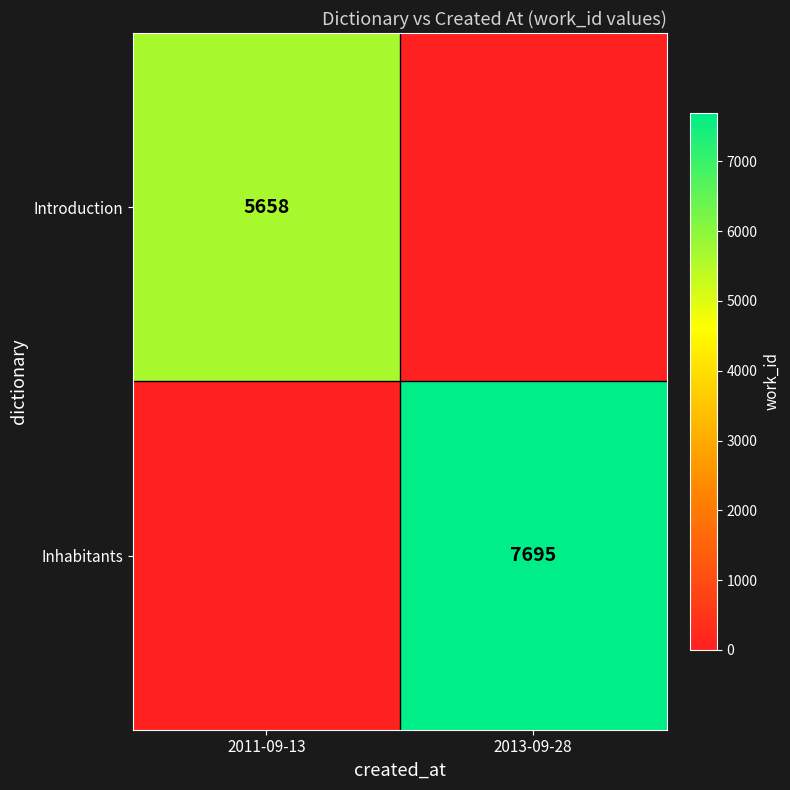

Is the value of Inhabitants at 2013-09-28 greater than the value of Introduction at 2011-09-13?

Yes